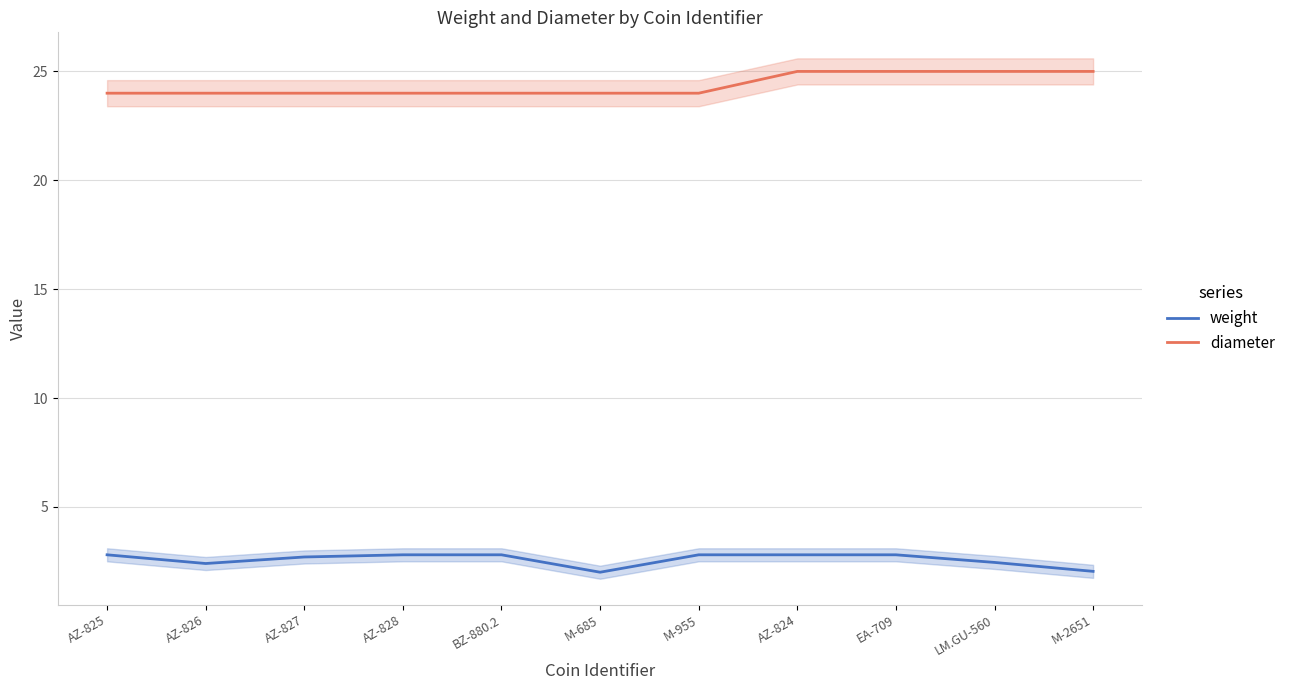

What is the difference between the maximum and minimum values in the diameter series?

1.0